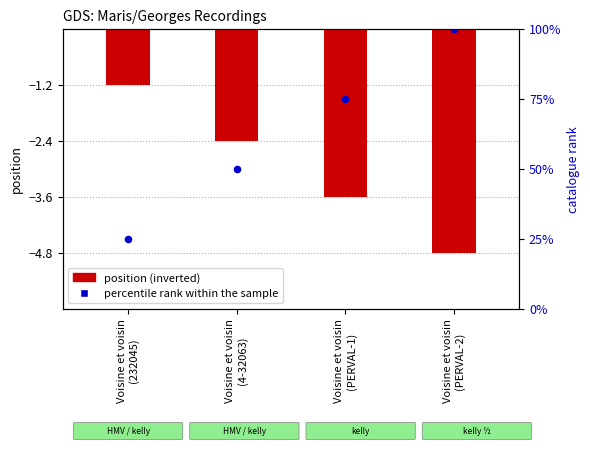

At which category is the sum across all series the highest?

Voisine et voisin
(PERVAL-2)